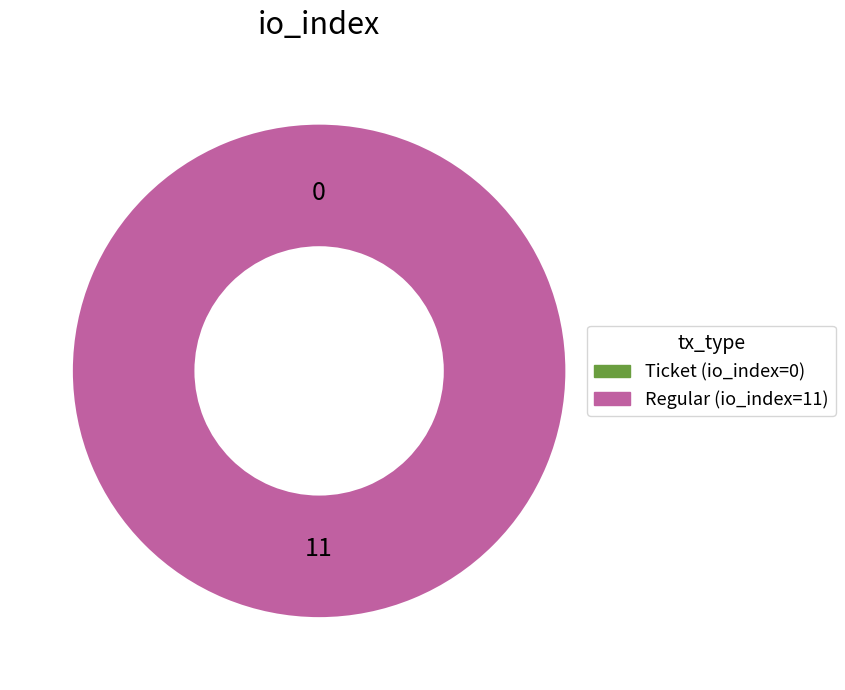

Does Regular (io_index=11) account for over 50% of the chart?

Yes